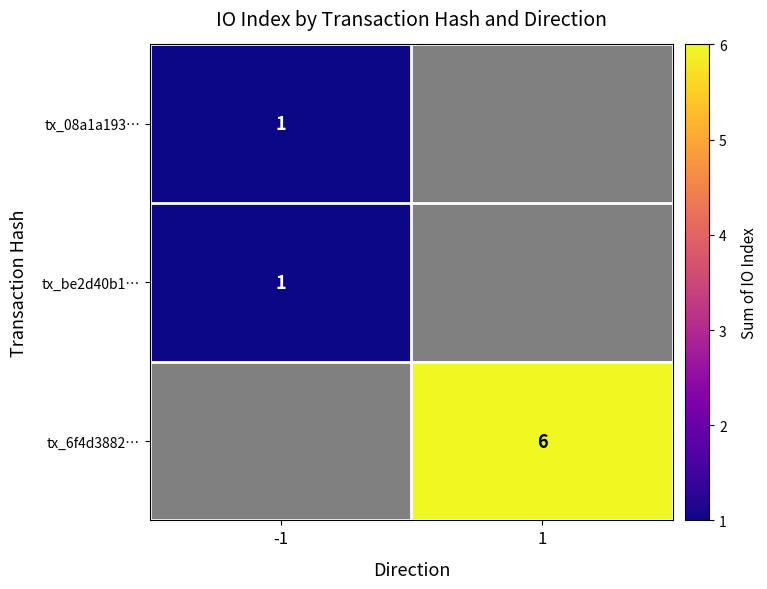

What is the maximum value for tx_be2d40b1…?

1.0